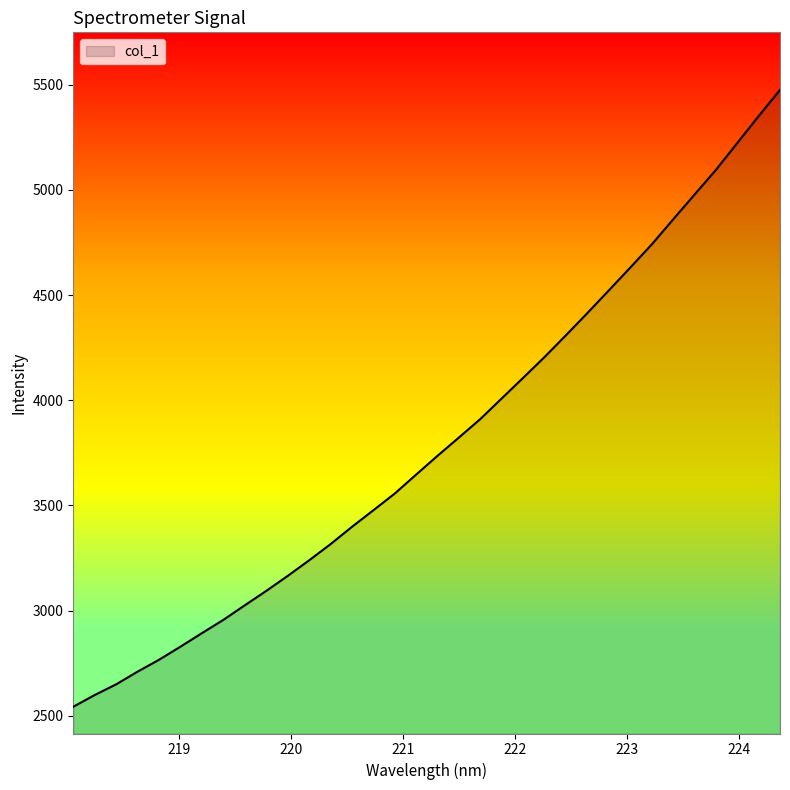

What is the maximum value shown in the chart?

5475.8